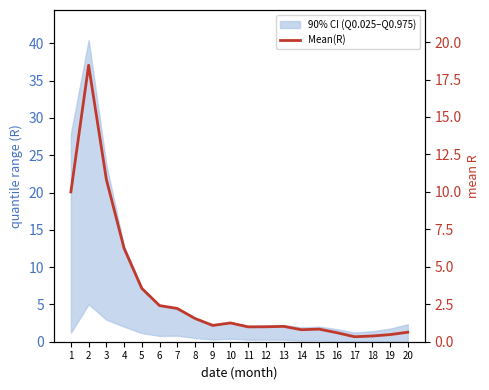

What is the maximum value shown in the chart?

18.4